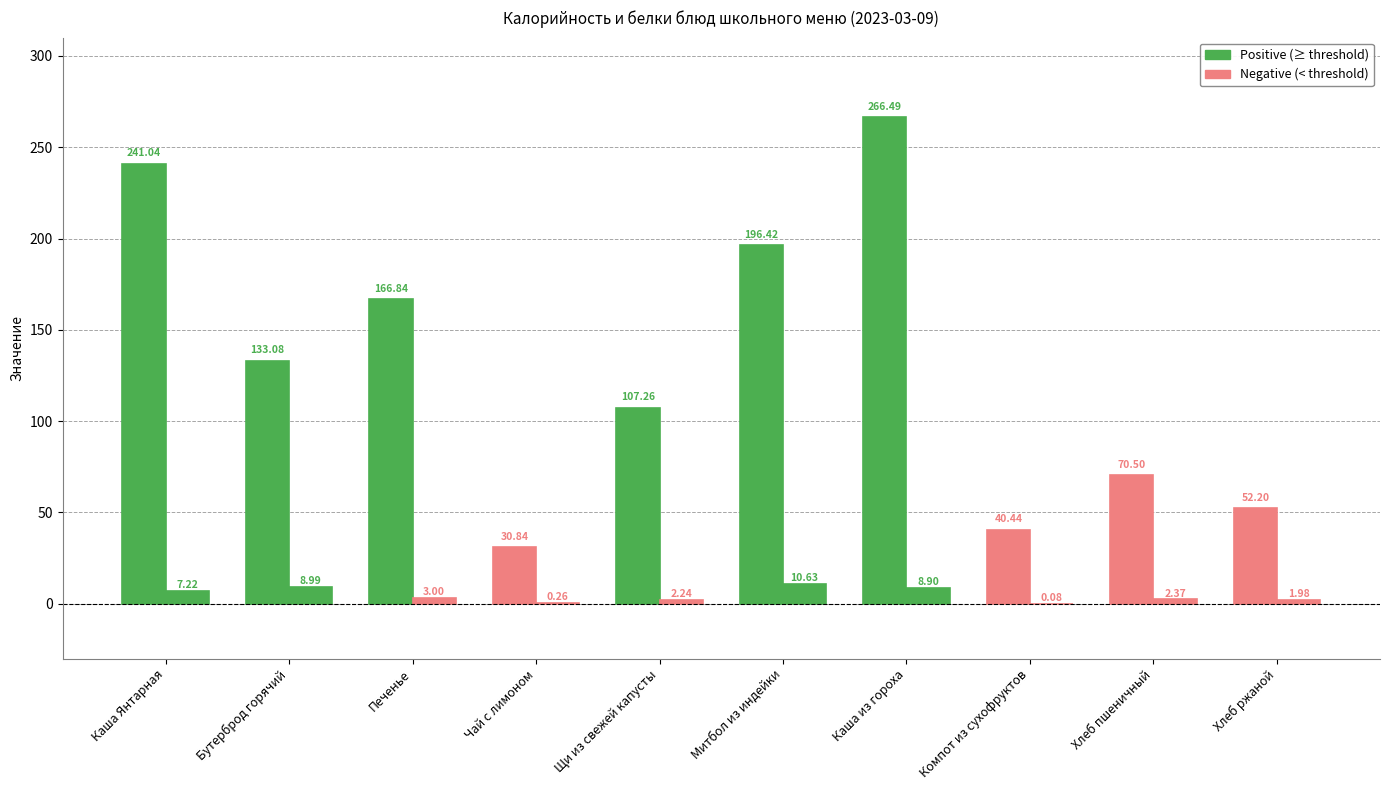

What is the value of the Белки bar at the 7th from the left?

8.9